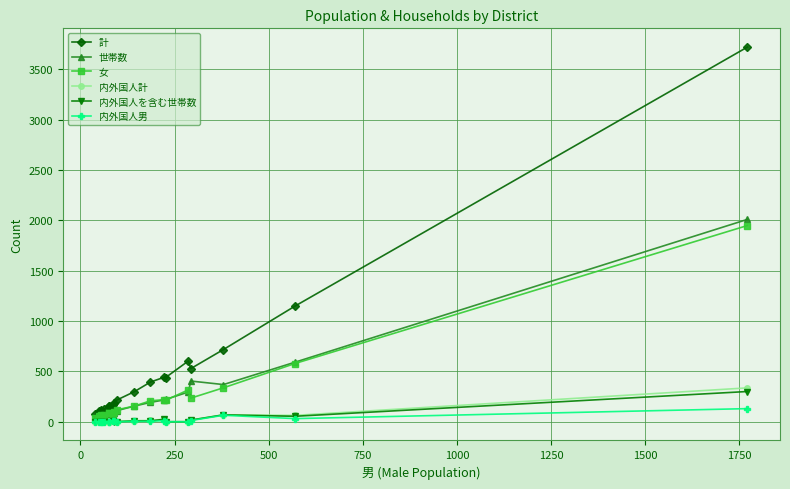

What is the difference between the maximum and minimum values in the 世帯数 series?

1975